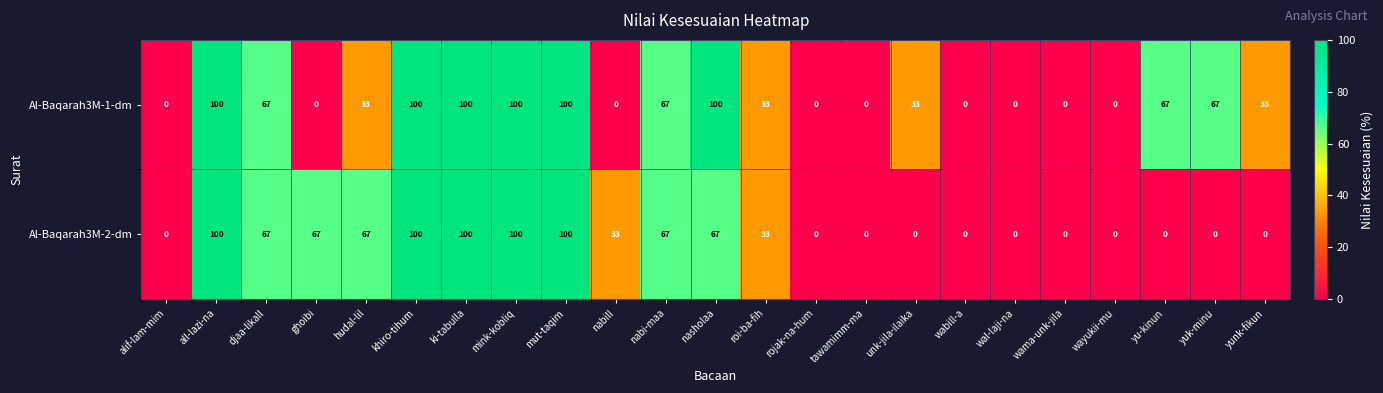

True or false: Al-Baqarah3M-1-dm has a value of 100 at khiro-tihum.

True